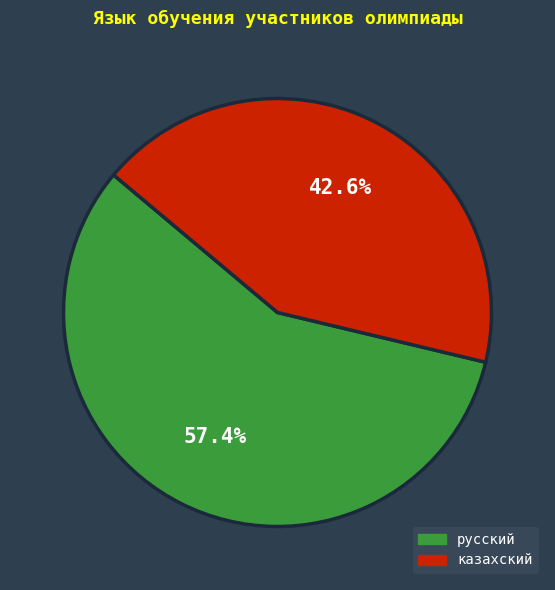

Which category accounts for the majority?

русский